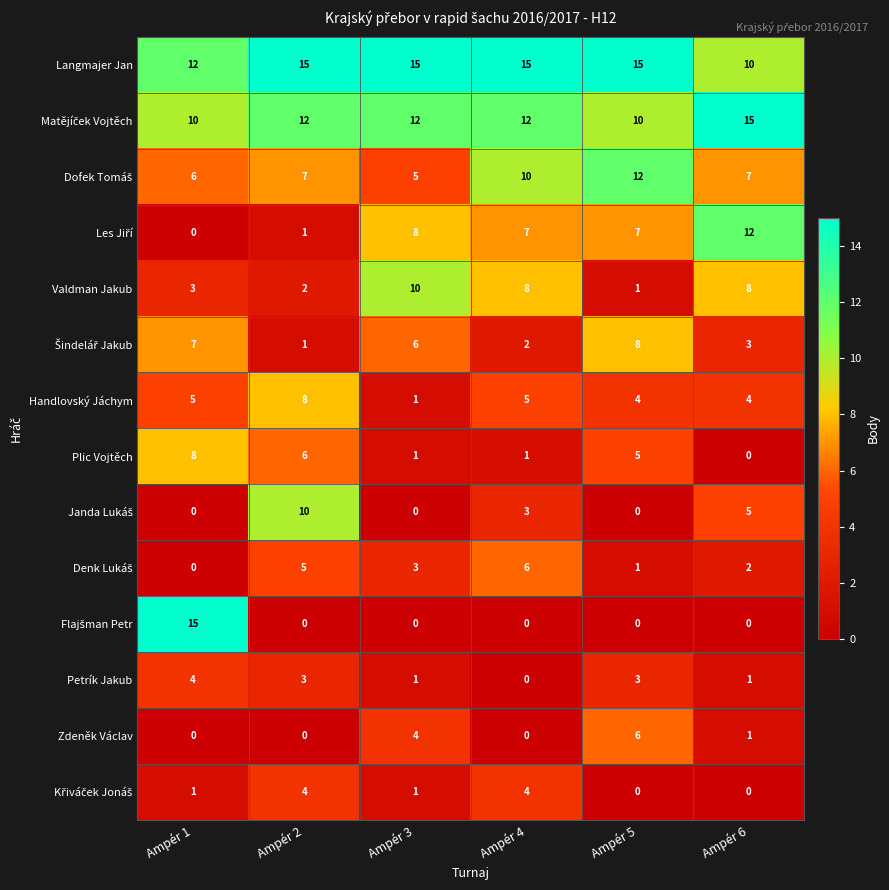

What is the spread (max minus min) of values at Ampér 6?

15